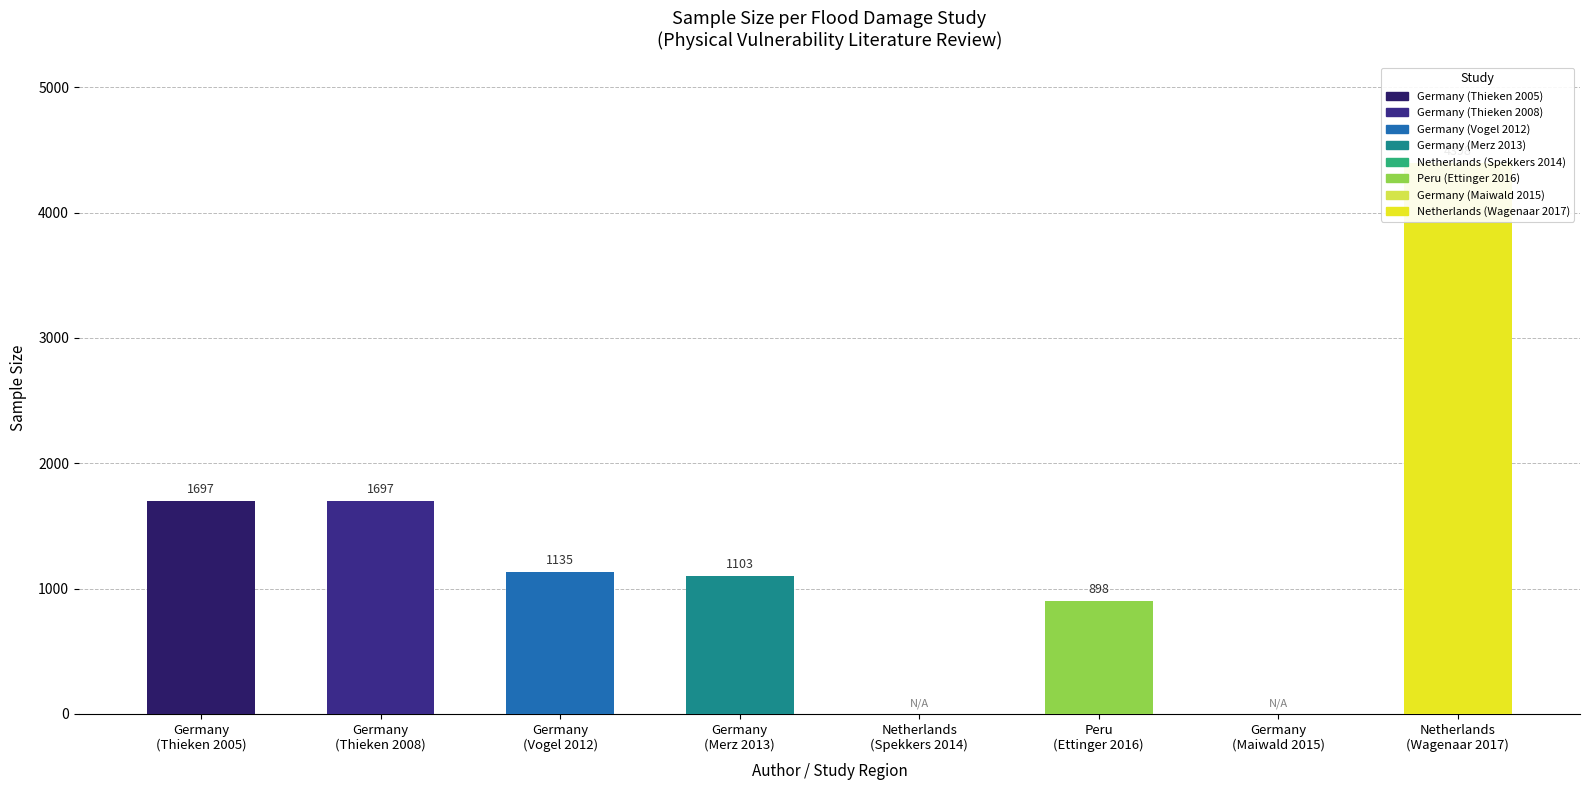

Where does the data first go above 1135?

Germany
(Thieken 2005)